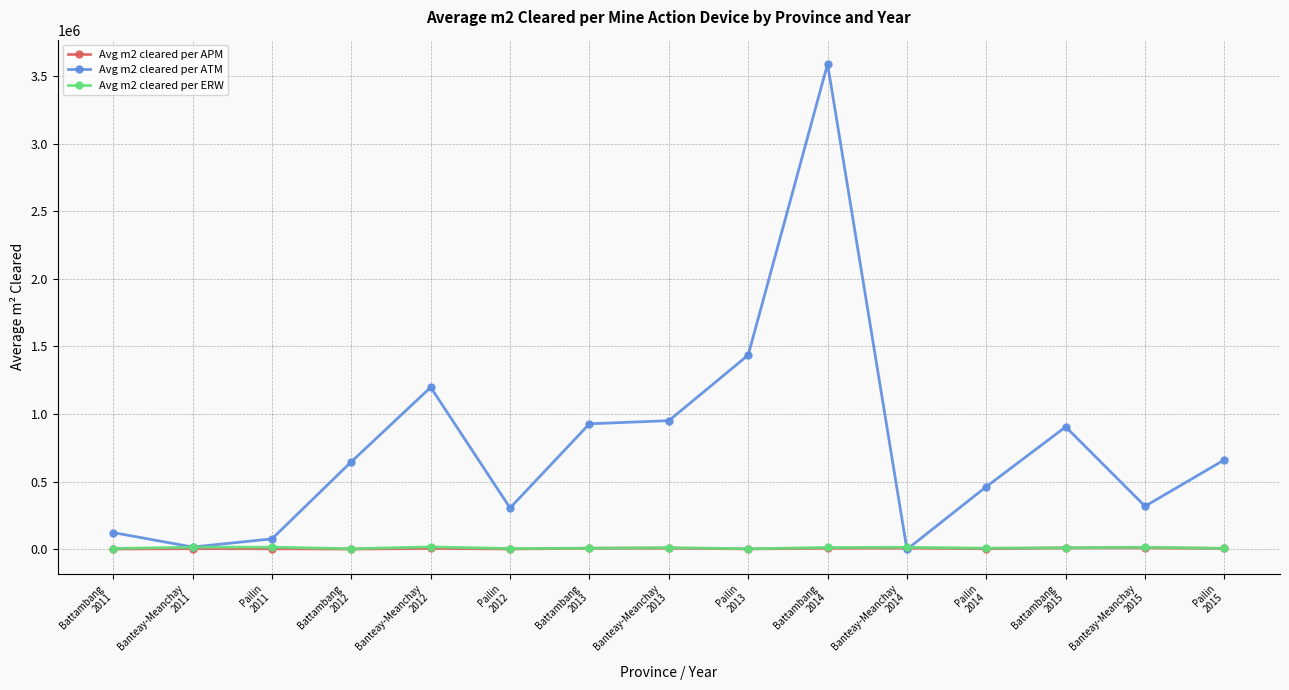

True or false: Avg m2 cleared per ERW and Avg m2 cleared per APM intersect in this chart.

False